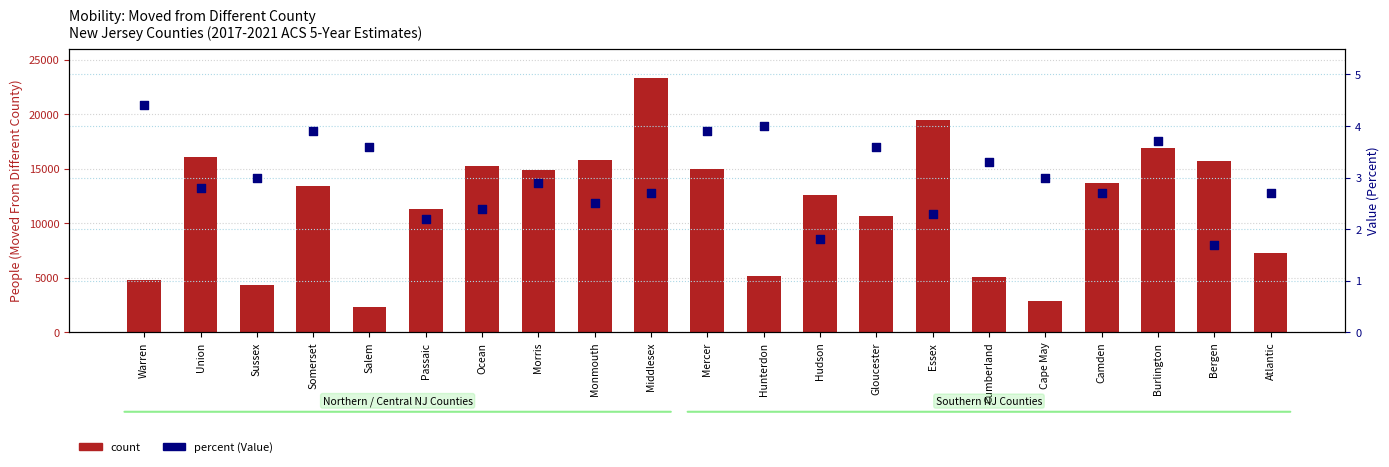

What are all the series names shown in the legend?

count, percent (Value)